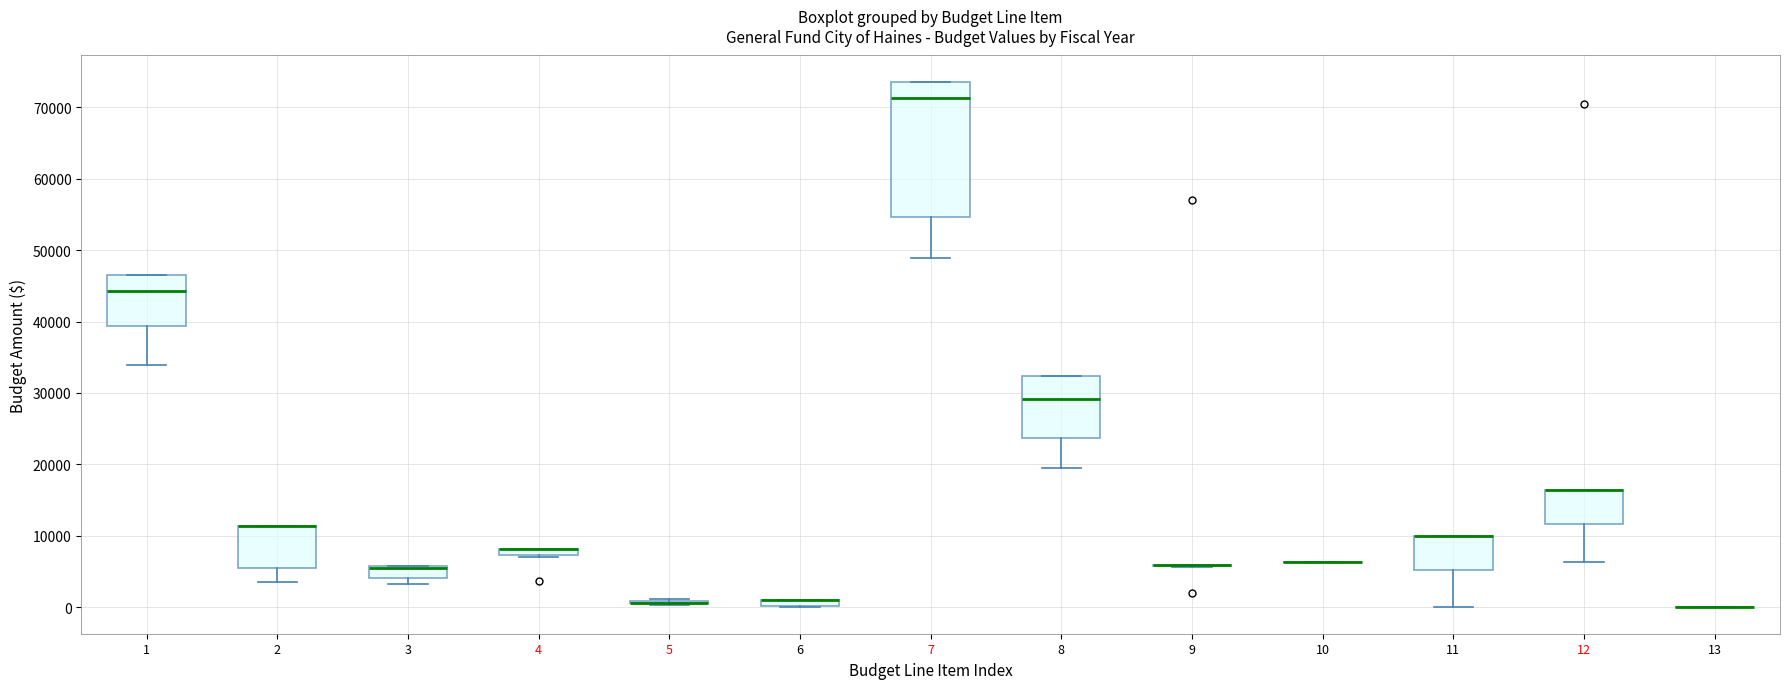

Comparing the boxes themselves (not the whiskers), which one is the tallest?

7